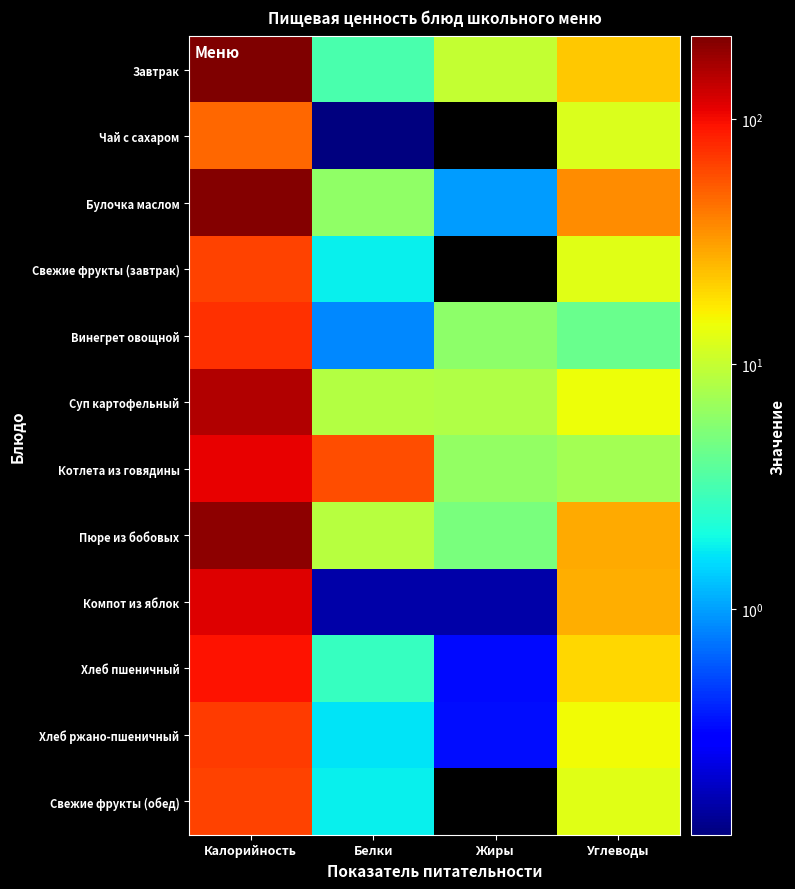

At how many categories does at least one series exceed 21?

3